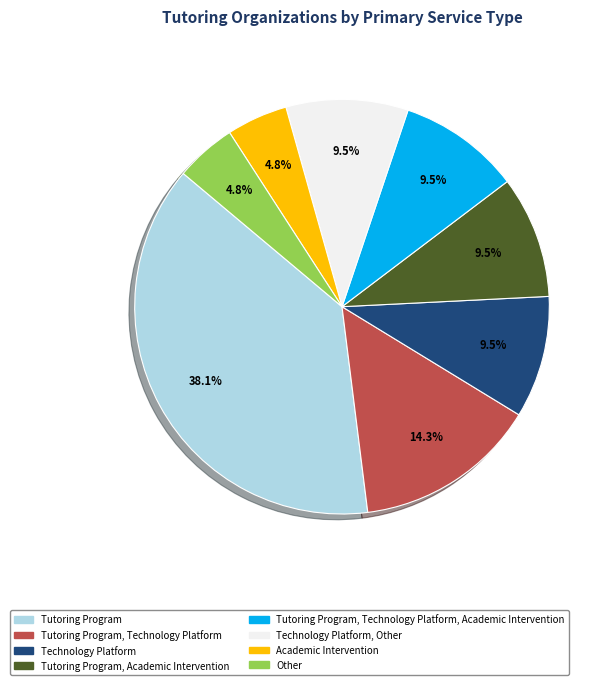

Count the number of slices in the pie.

8